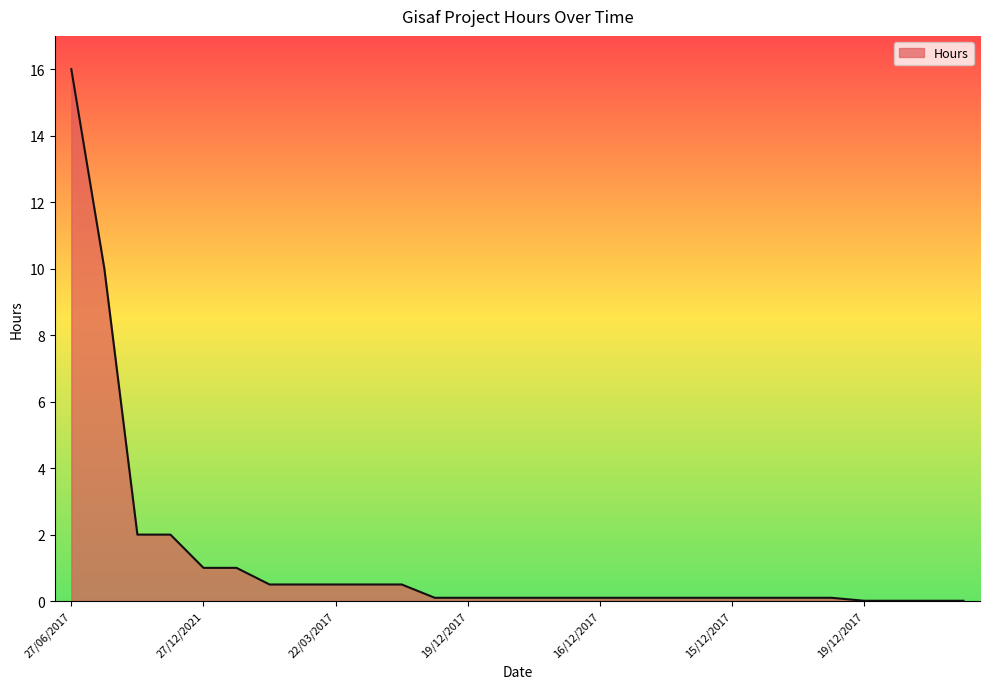

What is the maximum value shown in the chart?

16.0